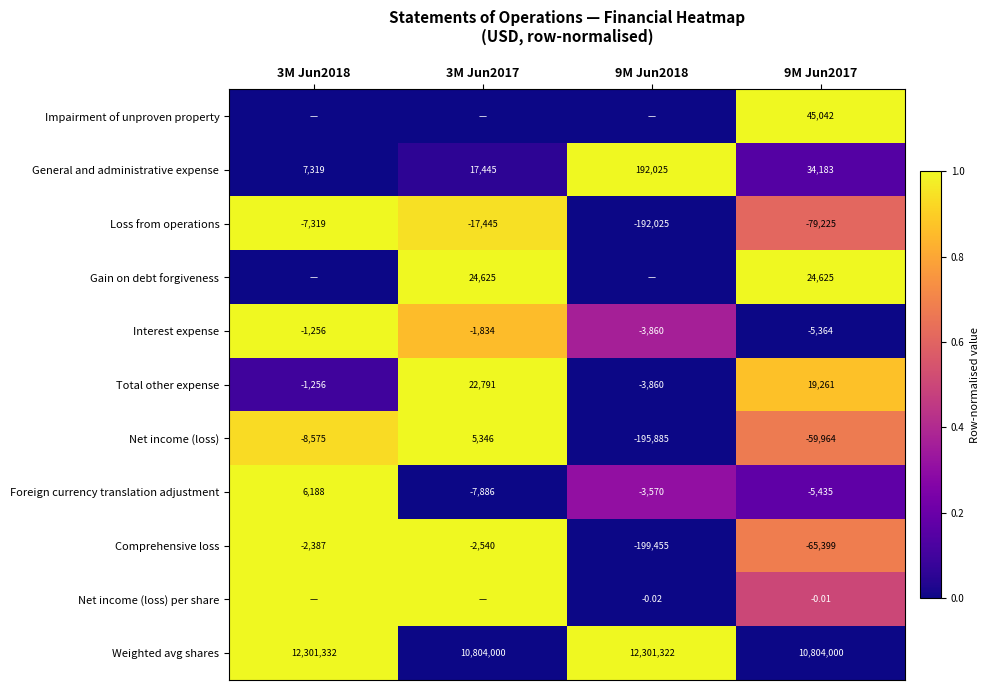

Is the value of Foreign currency translation adjustment at 9M Jun2017 greater than the value of Loss from operations at 3M Jun2018?

Yes